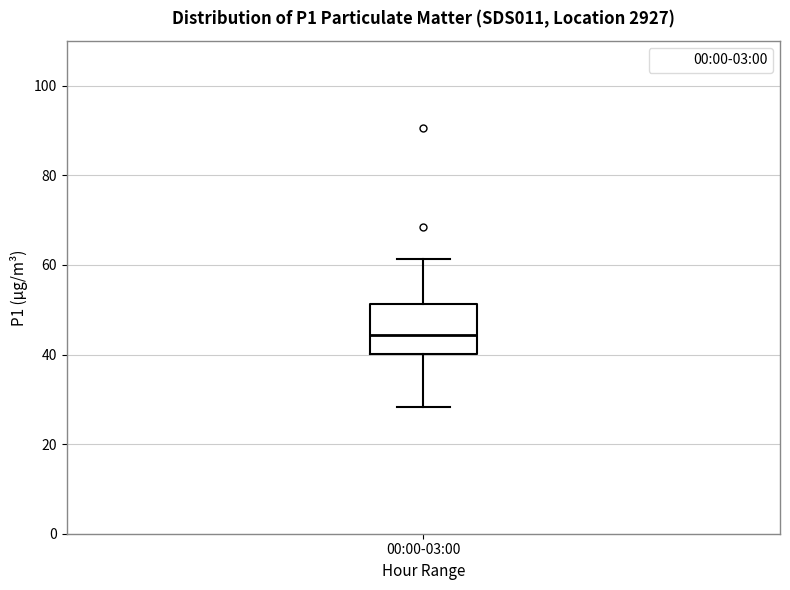

Transcribe this box plot: give where the median line is, the range the box spans, and where the two whiskers end, as read against the y-axis. The values are not printed on the chart, so give them approximately, as read against the axis.

median 44, box 40 to 52, whiskers 28 to 62